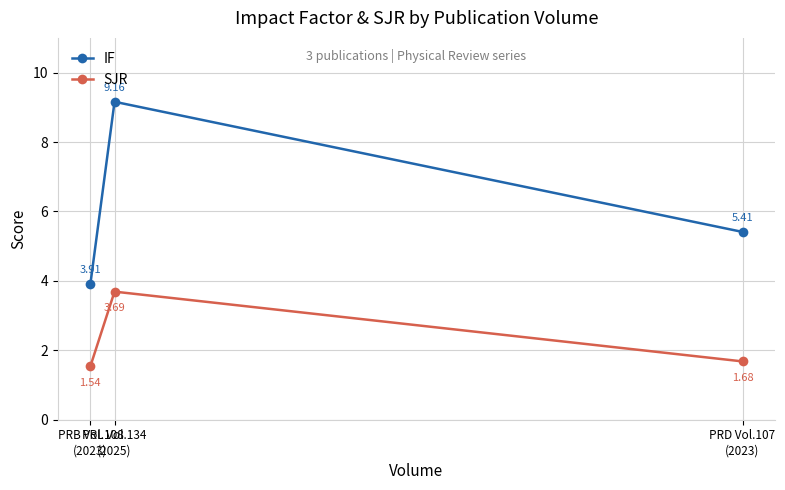

Which series has the largest total across all categories?

IF